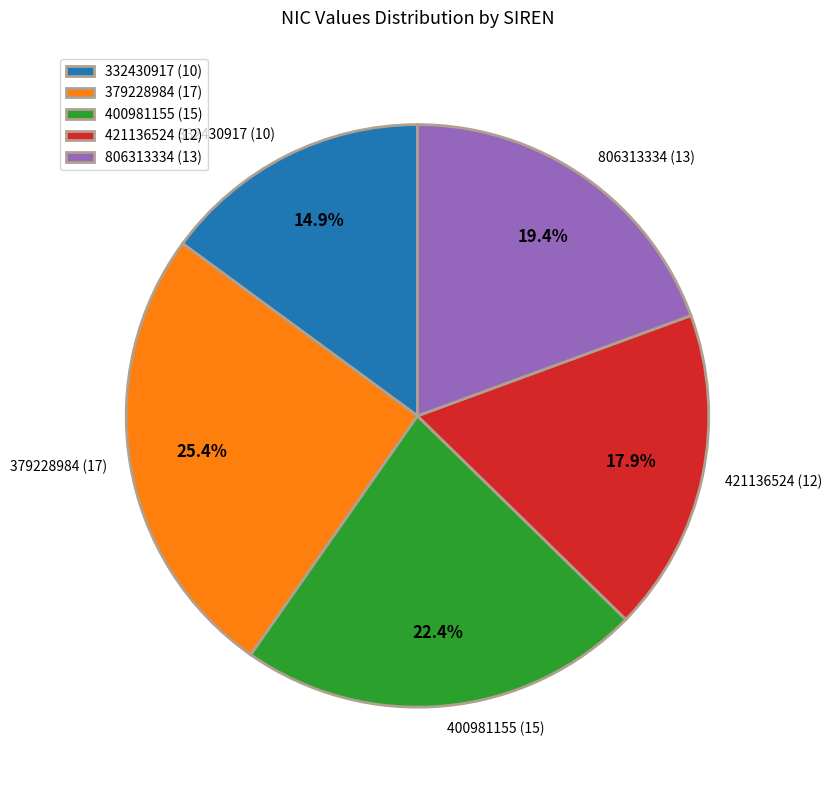

How many slices are in this pie chart?

5